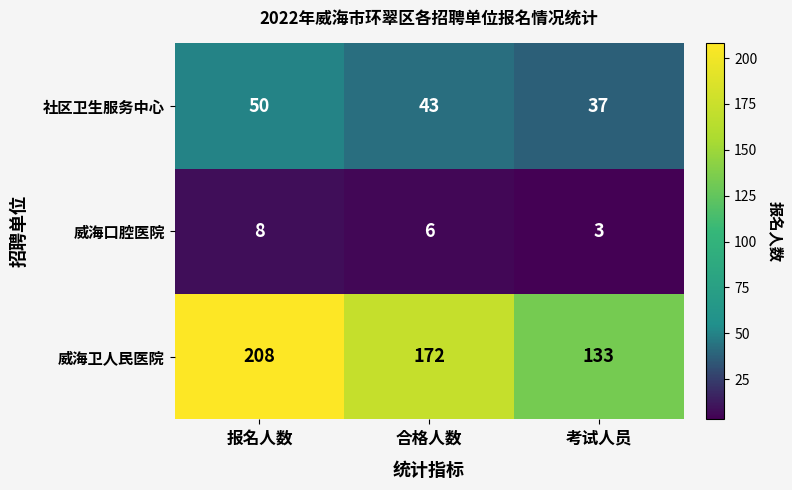

What is the minimum value shown in the chart?

3